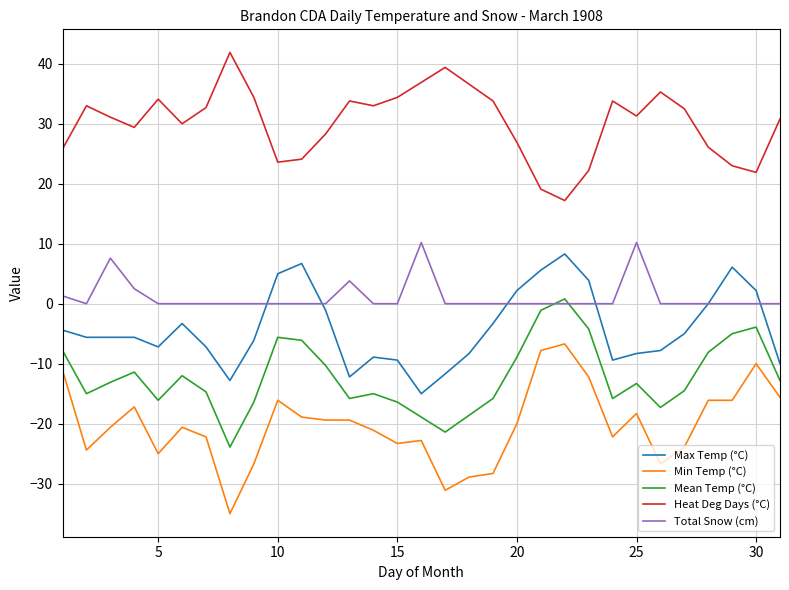

What are all the series names shown in the legend?

Max Temp (°C), Min Temp (°C), Mean Temp (°C), Heat Deg Days (°C), Total Snow (cm)